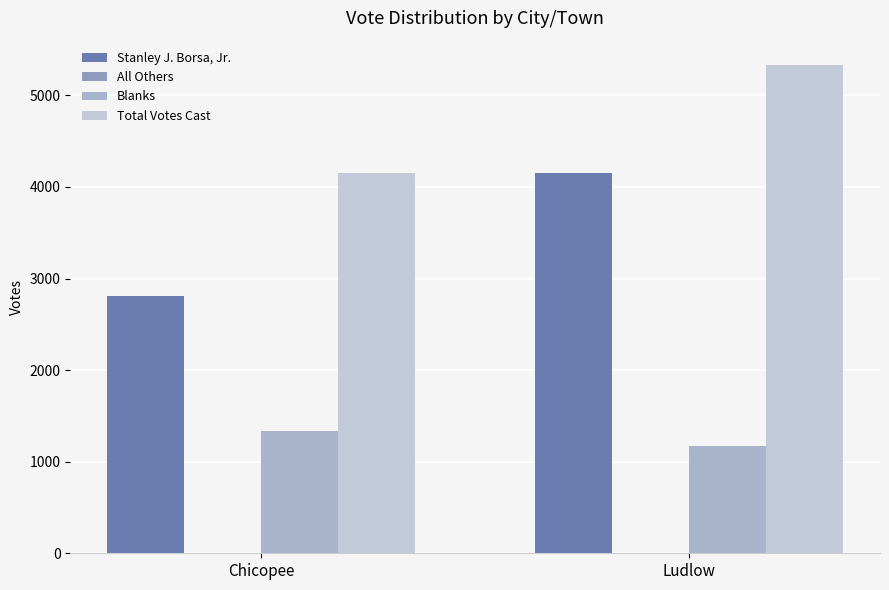

How many Stanley J. Borsa, Jr. values are between 2805 and 4157?

2